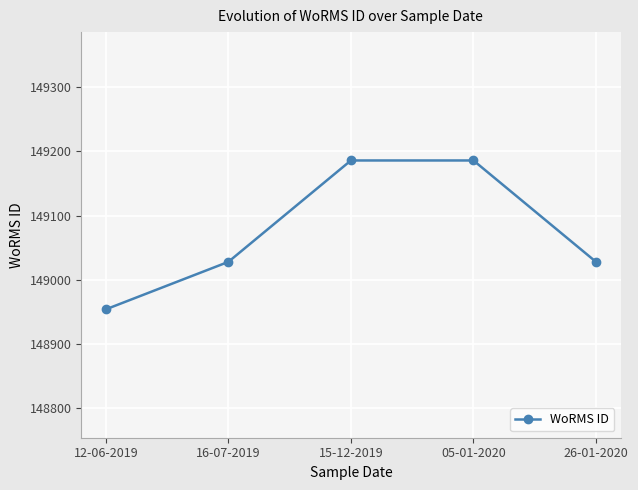

Reading left to right, list all the values displayed in this chart.

12-06-2019=148954	16-07-2019=149028	15-12-2019=149186	05-01-2020=149186	26-01-2020=149028